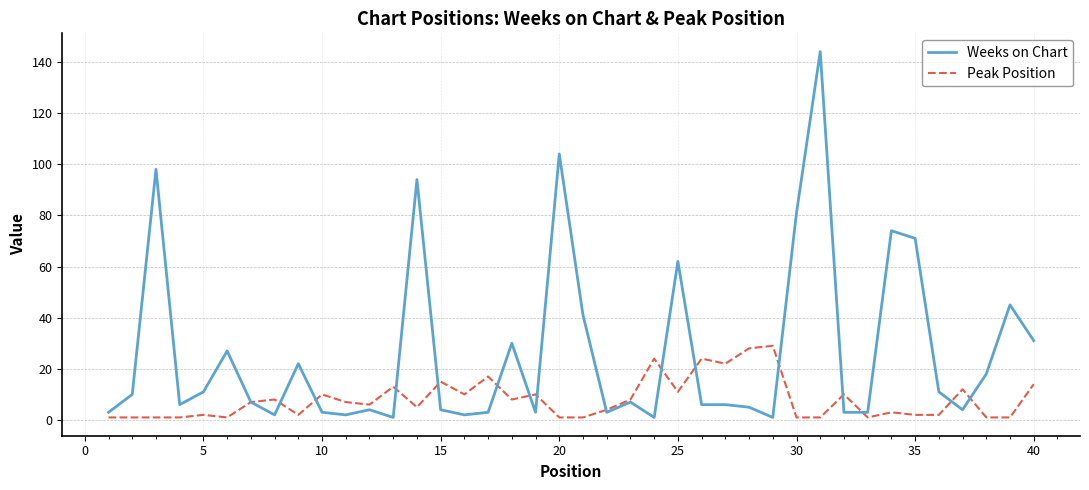

Rank the series by their maximum value, from highest to lowest.

Weeks on Chart, Peak Position